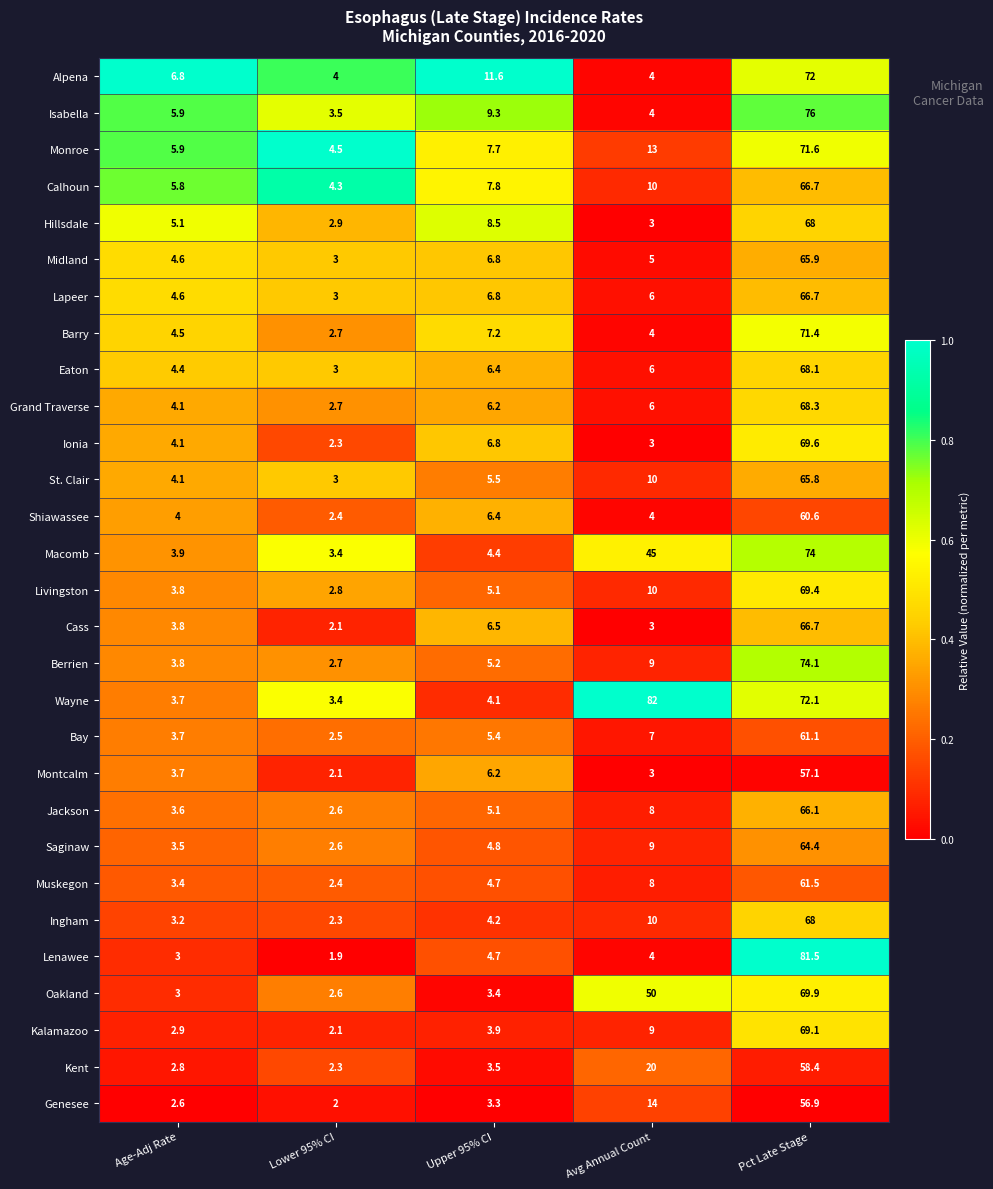

Which category has the lowest value across all series?

Lower 95% CI